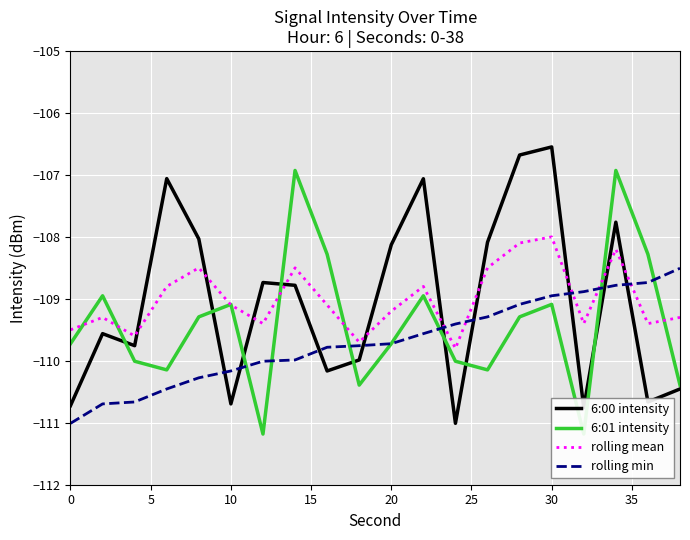

What is the maximum value for rolling min?

-108.5